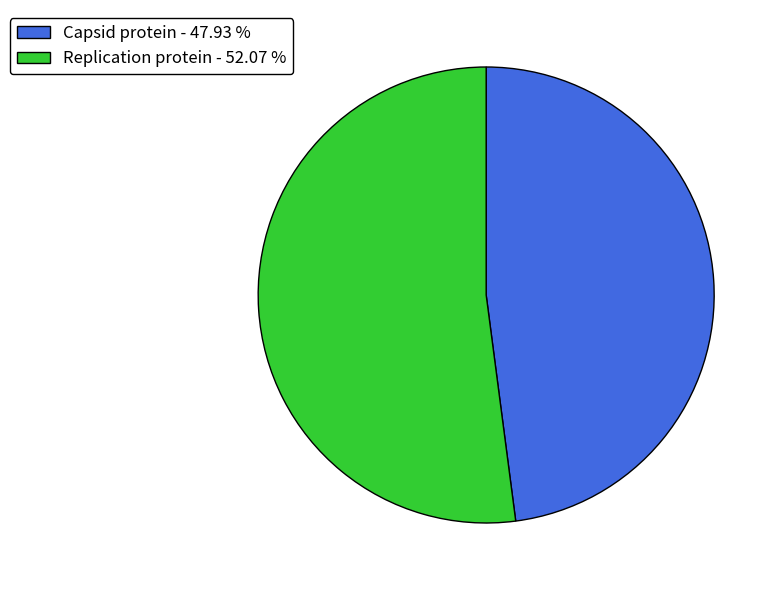

Do Capsid protein - 47.93 % and Replication protein - 52.07 % together represent more than half of the pie?

Yes